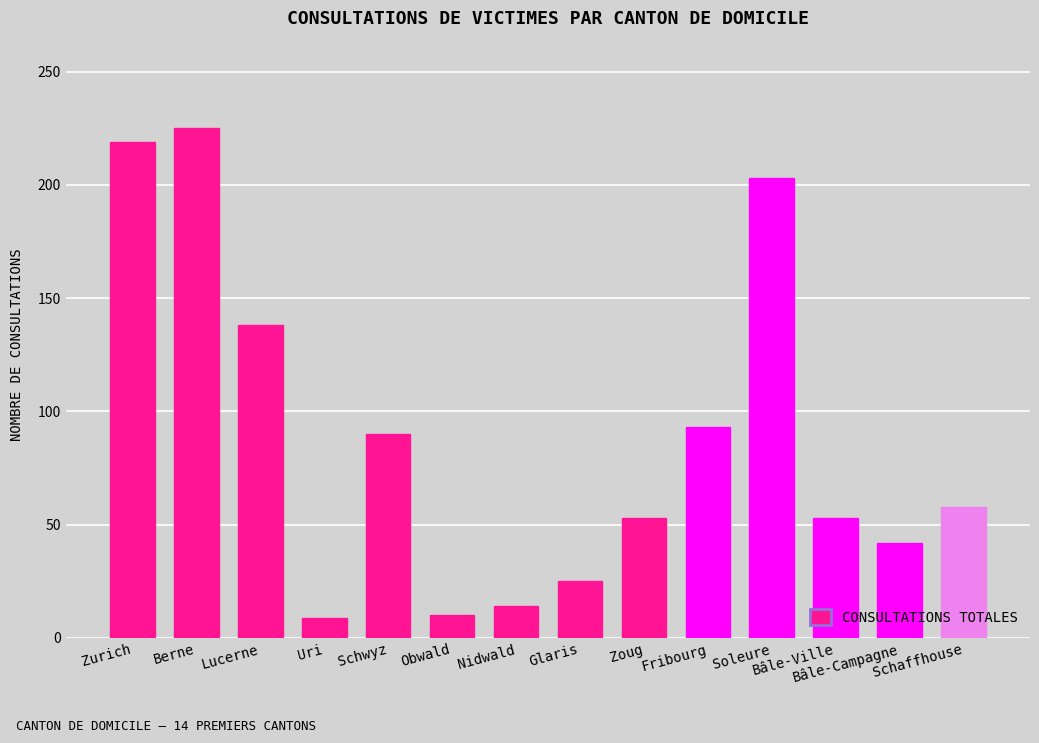

How many data points are less than 58?

7